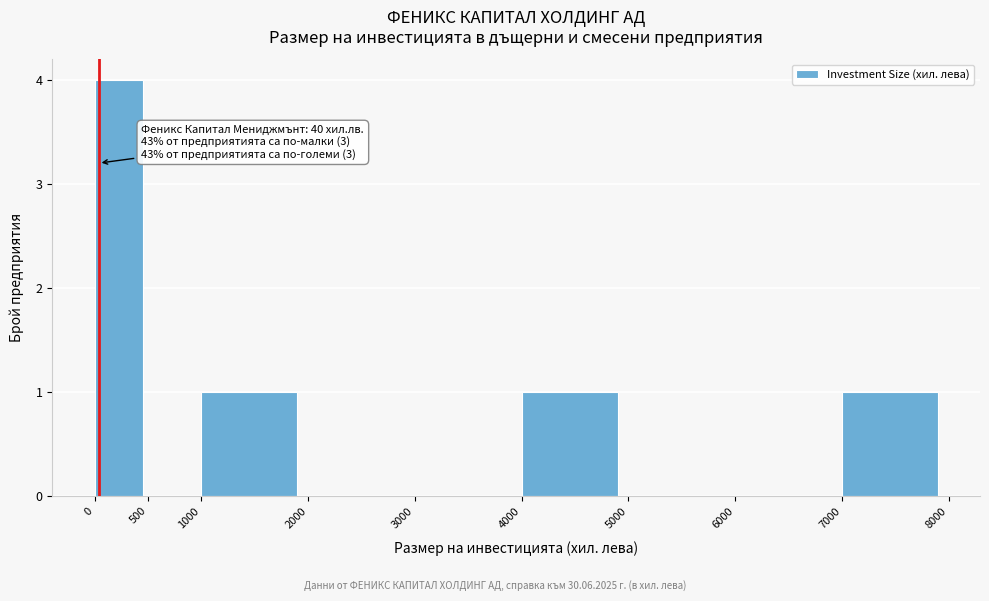

Over which range of the x-axis is the bar tallest?

0 to 500